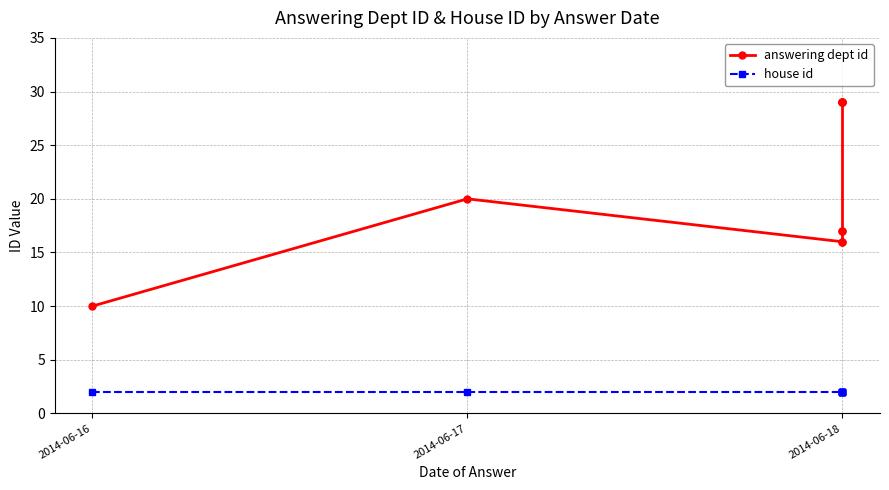

What is the spread (max minus min) of values at 2014-06-18?

14